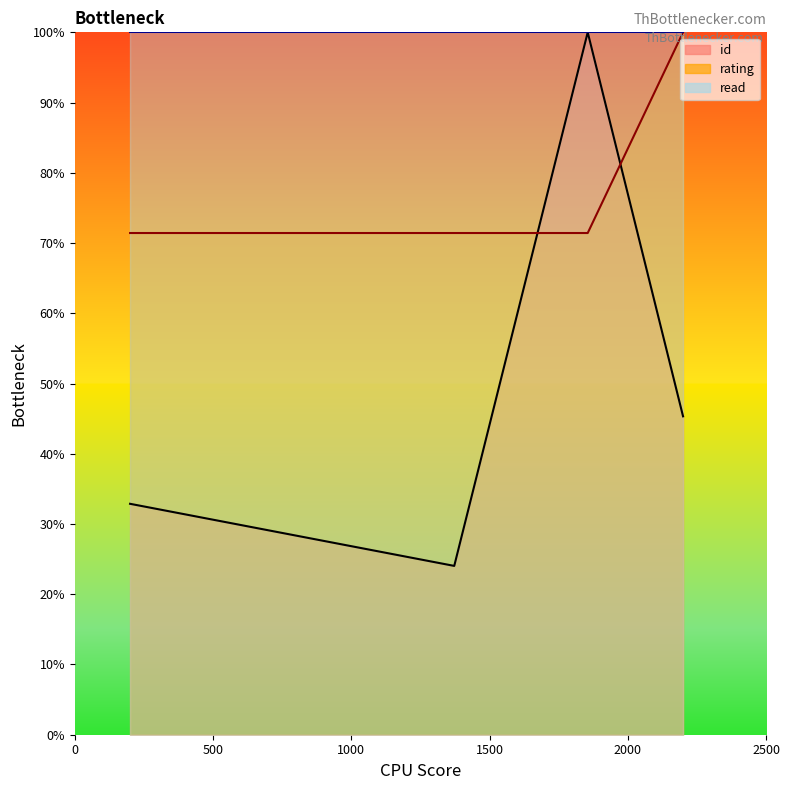

Which series has the largest range (max minus min)?

id_line